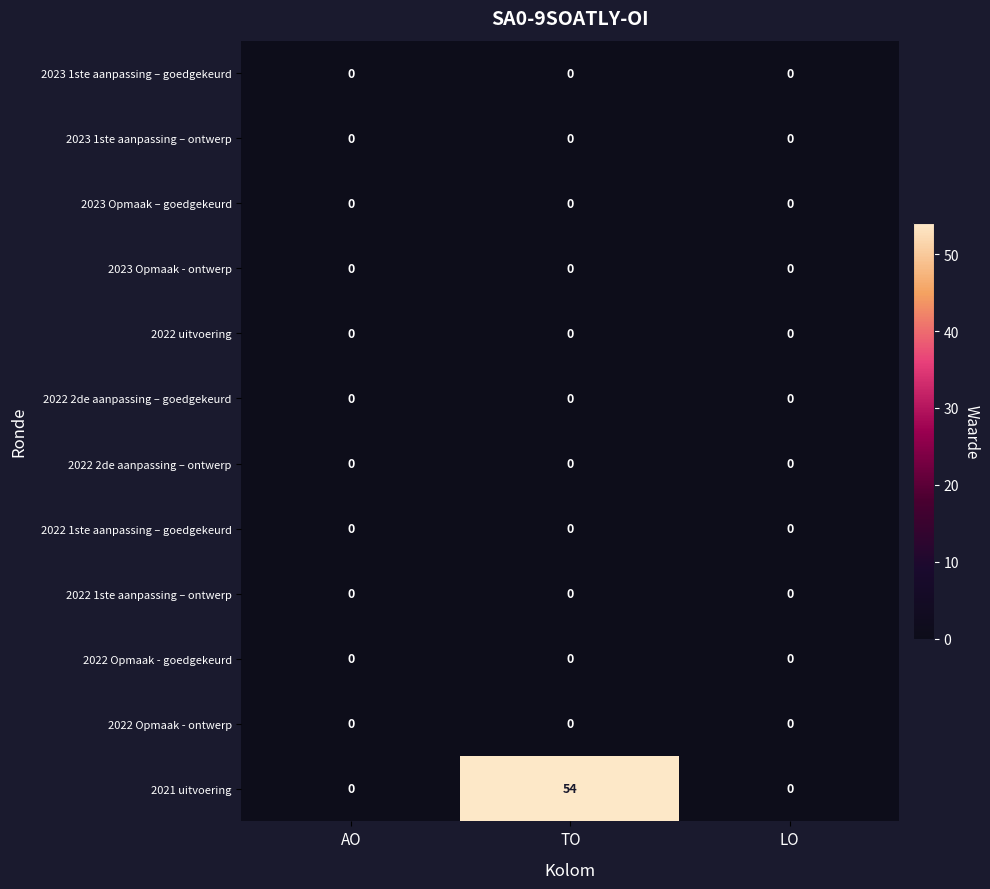

Which series has the widest spread of values?

2021 uitvoering